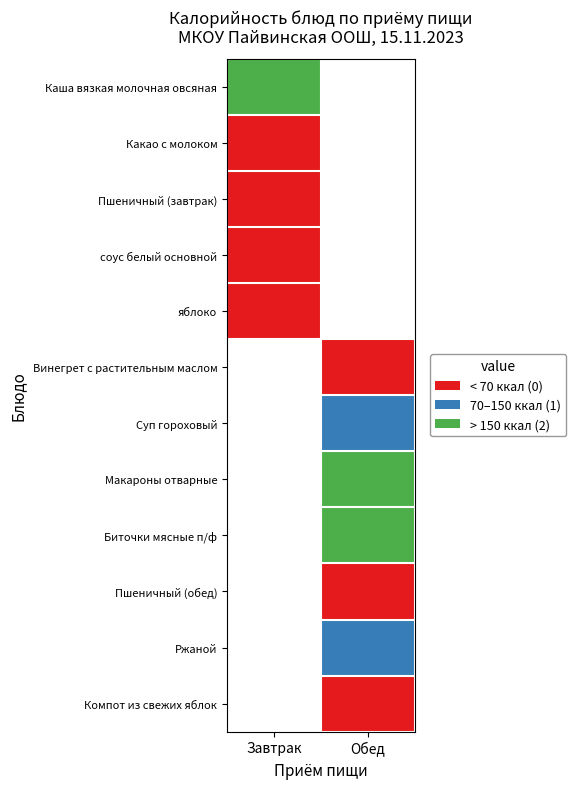

Is the value of Винегрет с растительным маслом at Завтрак greater than the value of соус белый основной at Завтрак?

No